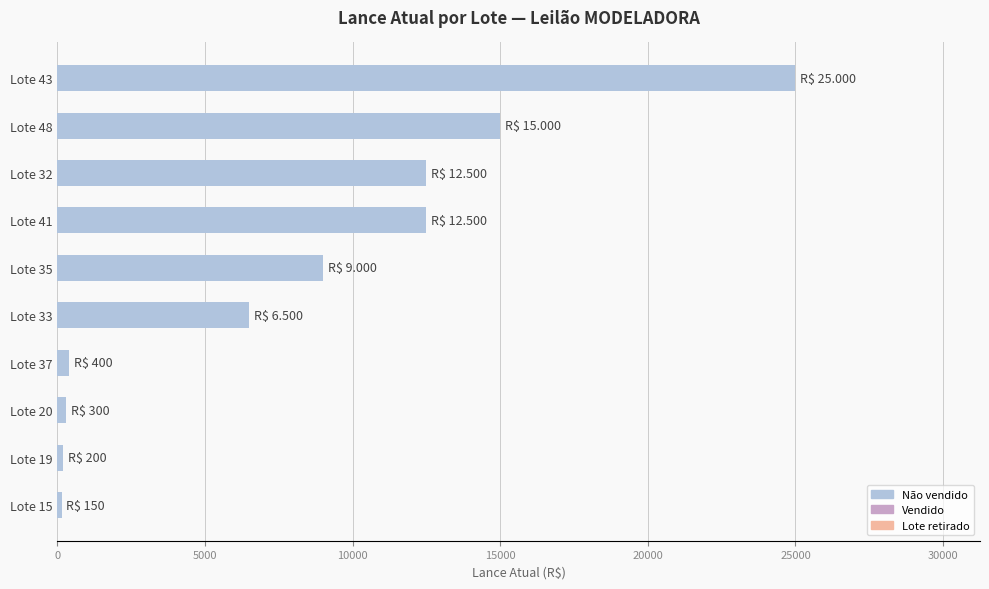

Is it true that the value at Lote 33 is 3428?

False